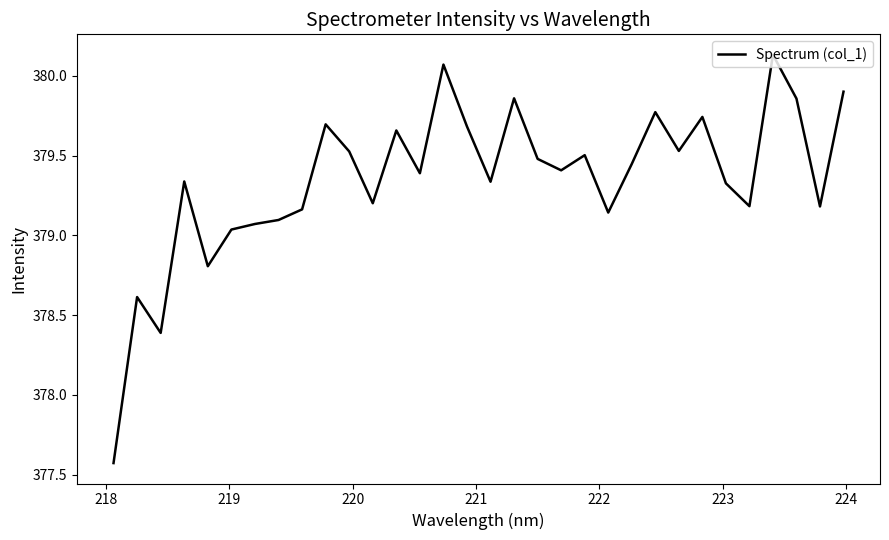

What is the difference between the maximum and minimum values?

2.6